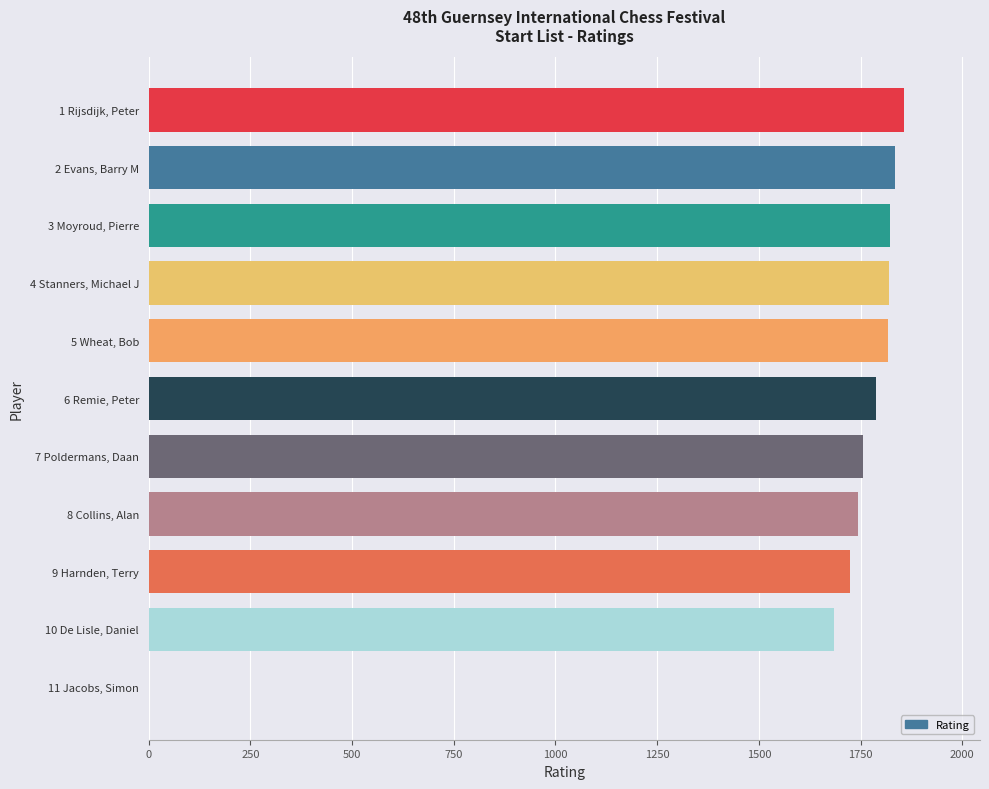

What is the greatest value displayed?

1858